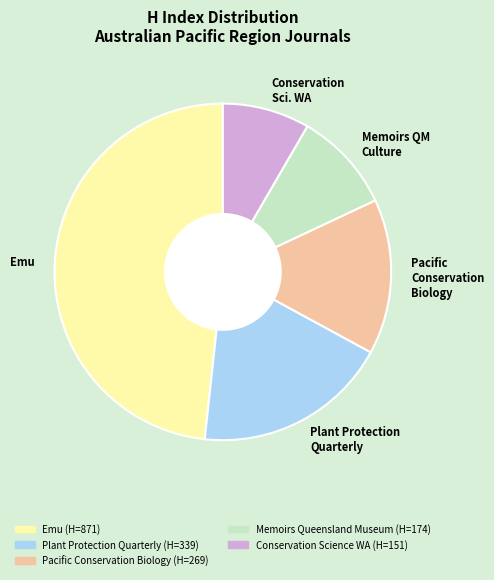

Which slice is the largest?

Emu